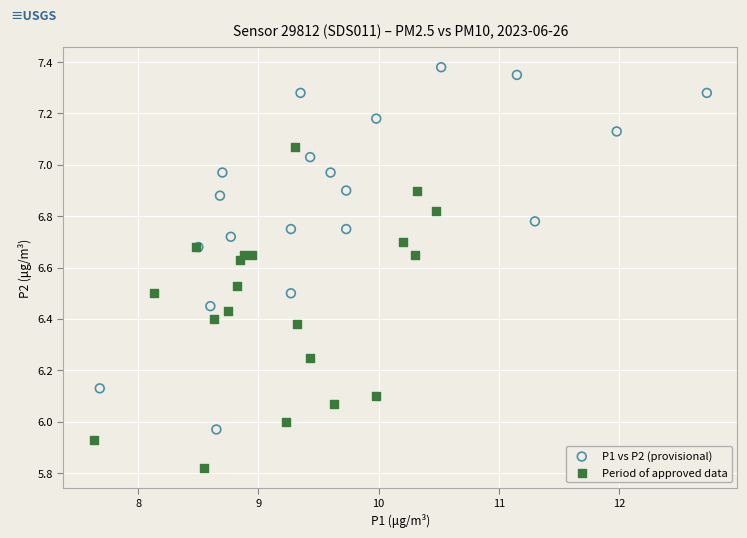

Which series has the widest spread of Y values?

P1 vs P2 (provisional)